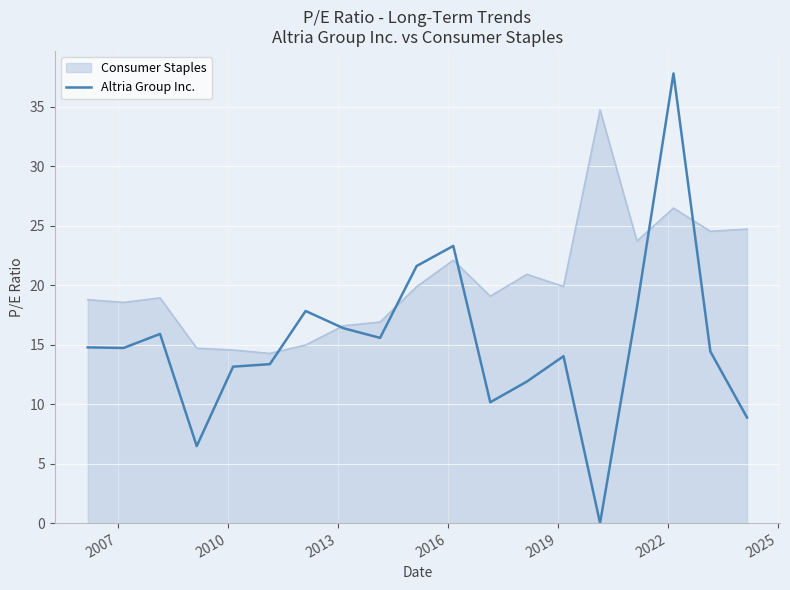

Rank the series by their average value, from lowest to highest.

Altria Group Inc., Consumer Staples